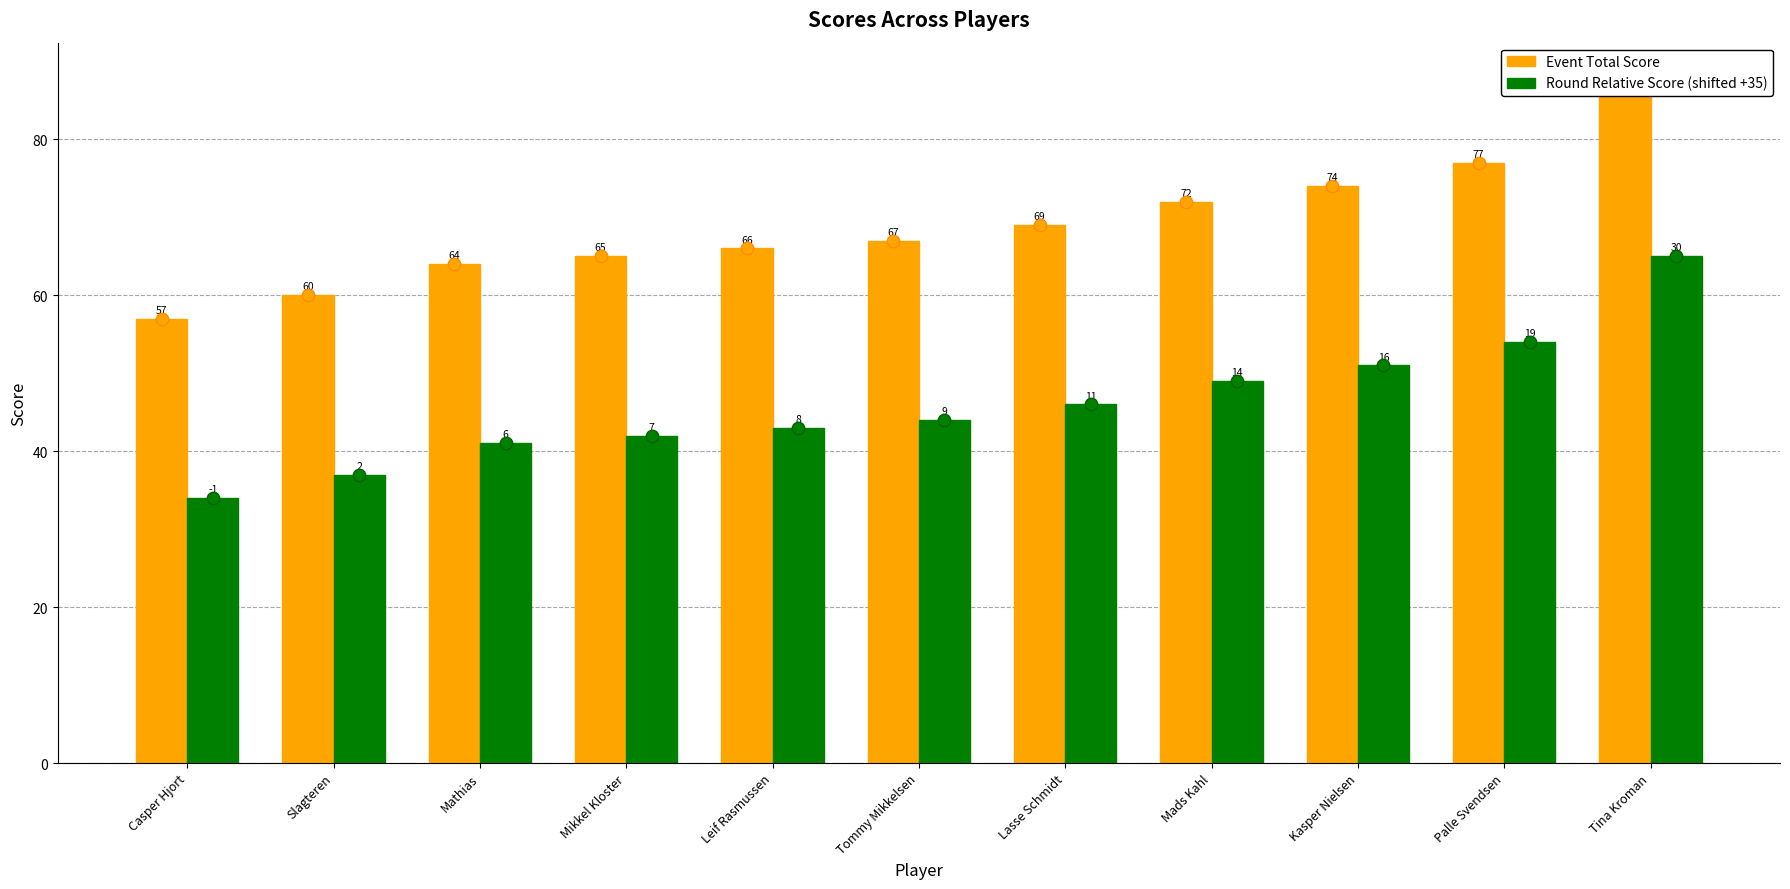

Which series contains the lowest Y value?

Round Relative Score (shifted +35)